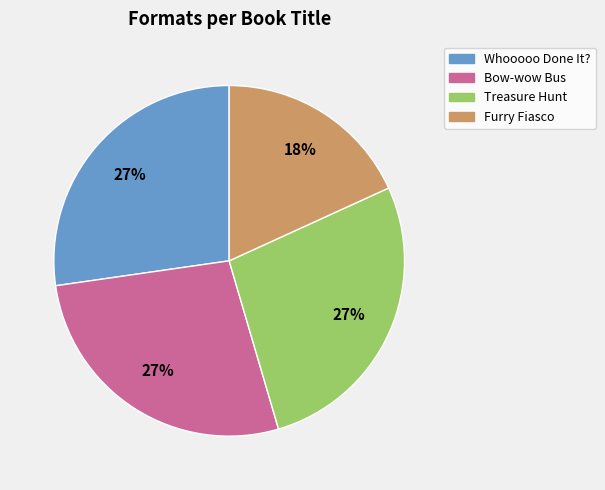

Do Furry Fiasco and Treasure Hunt together represent more than half of the pie?

No